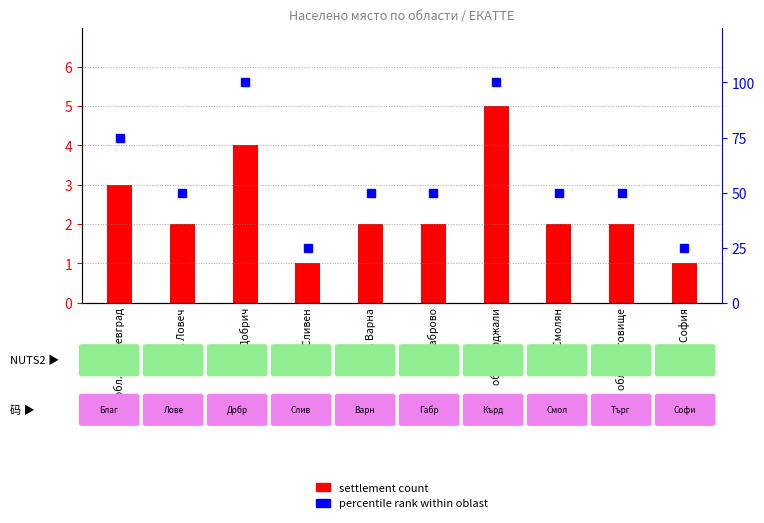

List the series in order of their overall mean, highest first.

percentile rank within oblast, settlement count